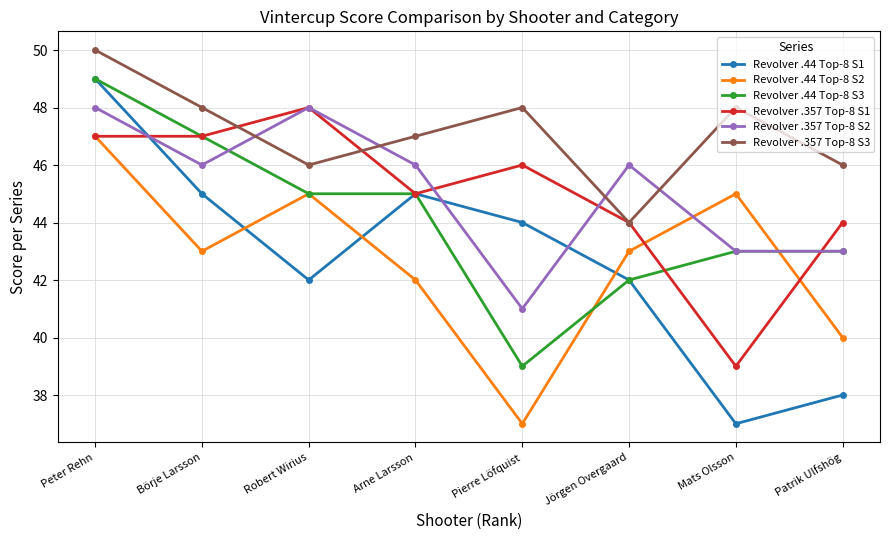

Which series ends up on top after the final intersection of Revolver .44 Top-8 S2 and Revolver .357 Top-8 S1?

Revolver .357 Top-8 S1